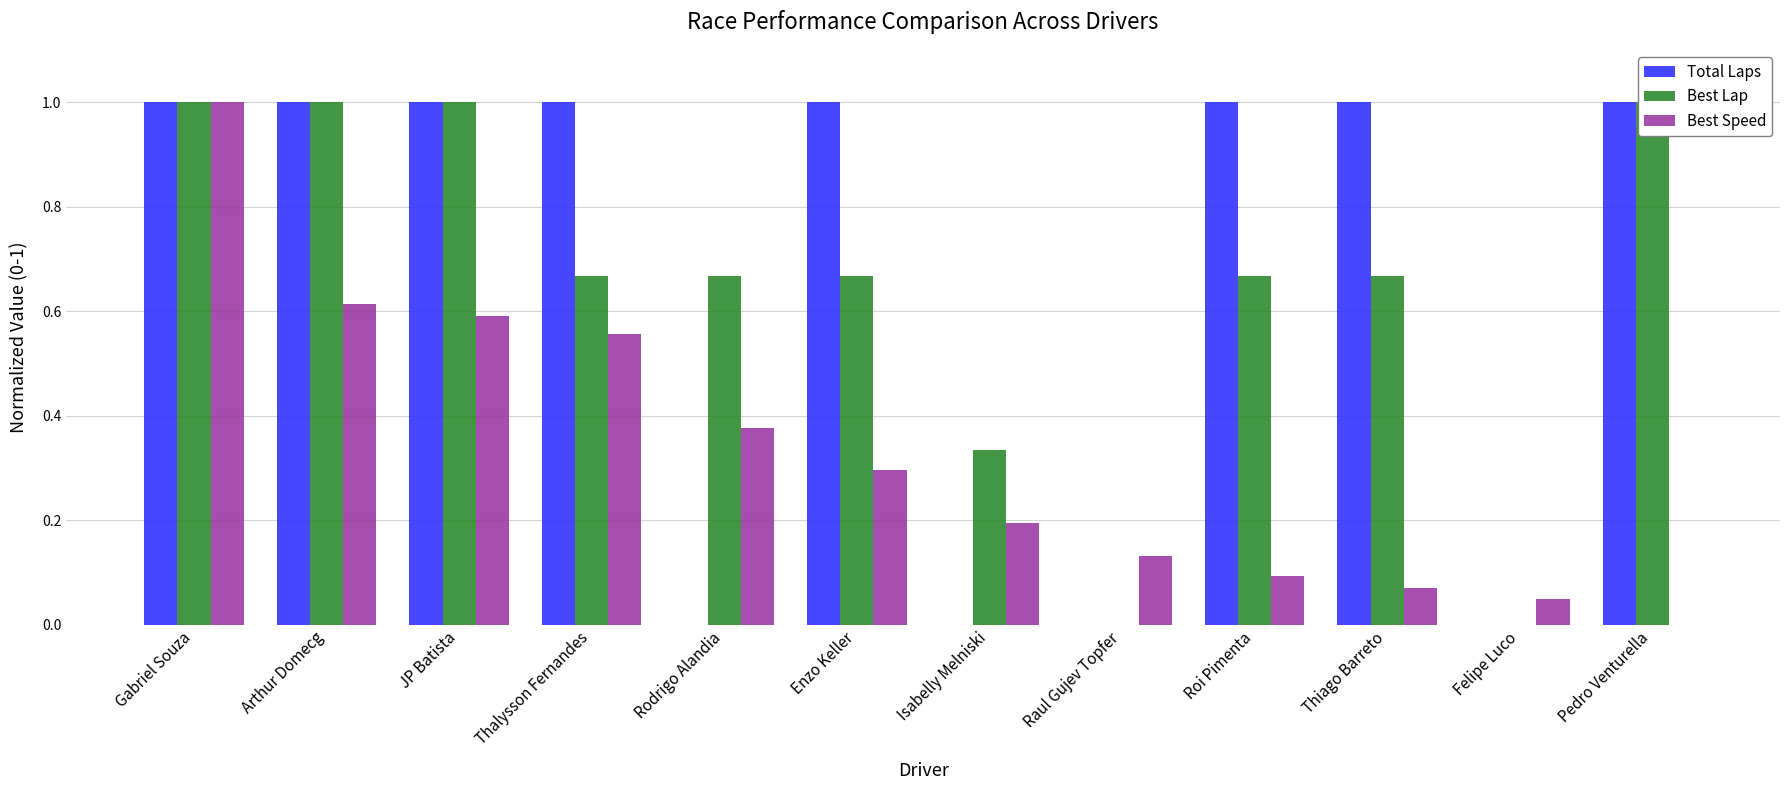

What is the sum of all Total Laps values?

8.0